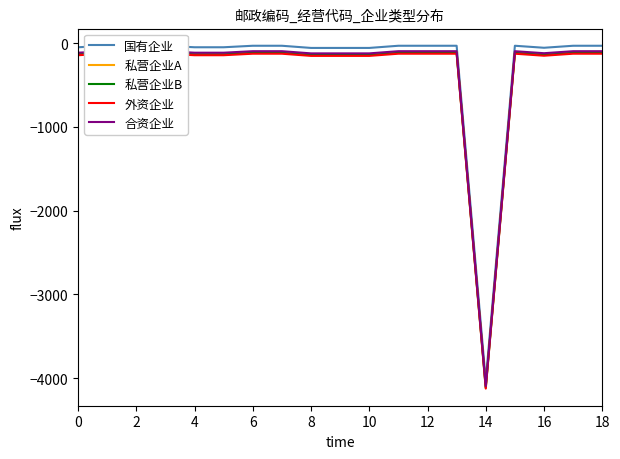

Is it true that 私营企业B equals -57 at 2?

False